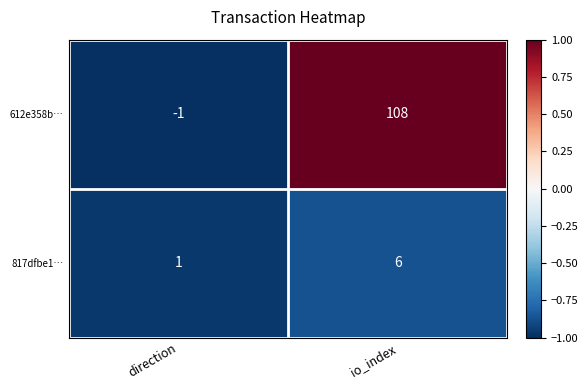

Which series has the largest total across all categories?

612e358b…